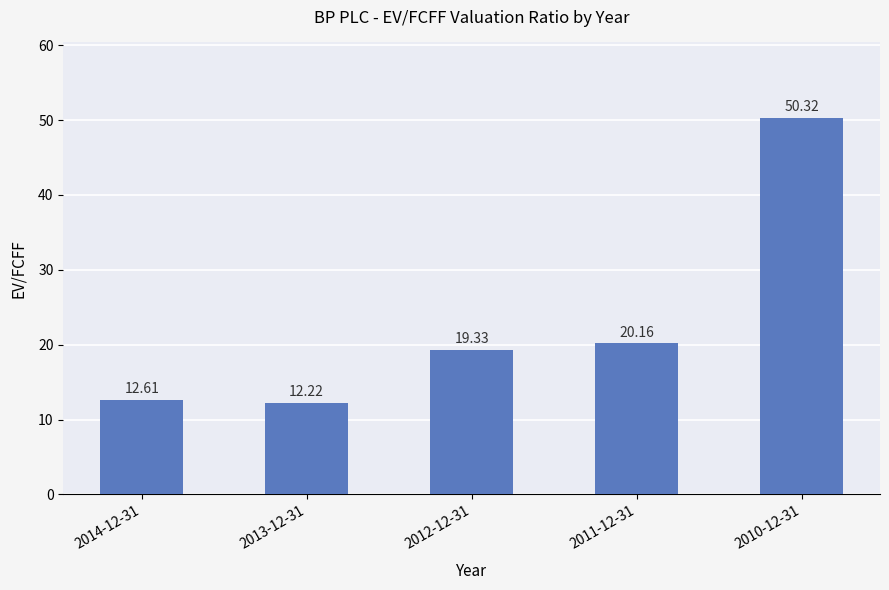

How many distinct data groups are displayed?

1